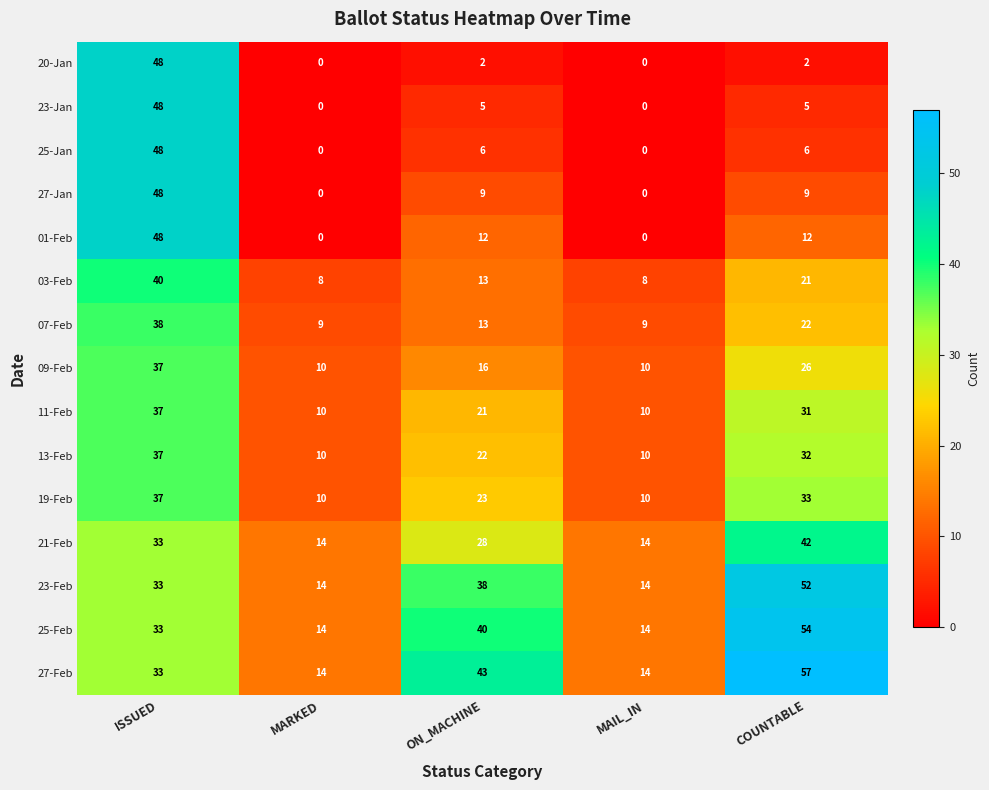

How many data points does each series have?

5